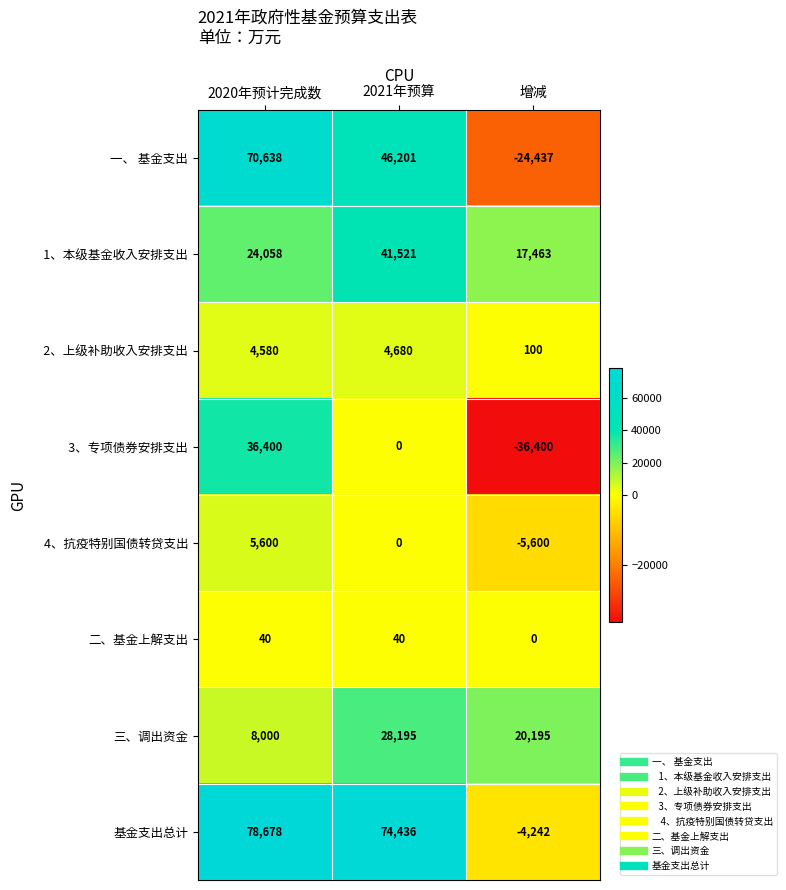

Count the number of data series in this chart.

8